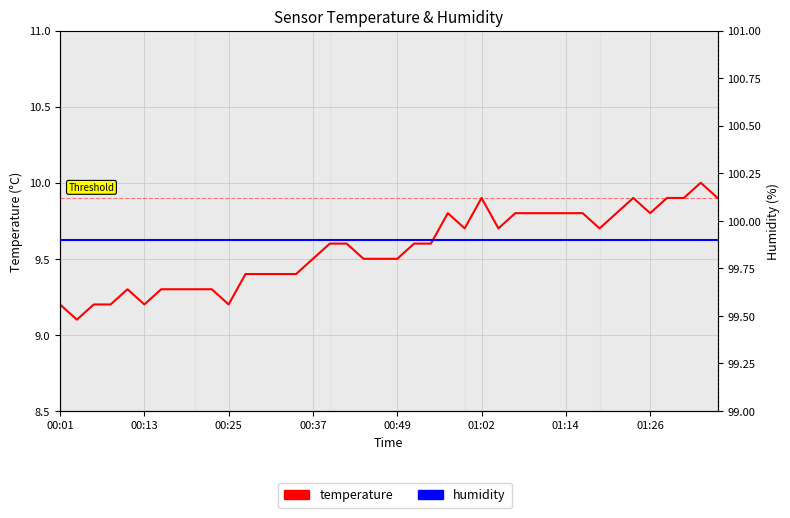

Which series changed the most between 00:13 and 9?

temperature